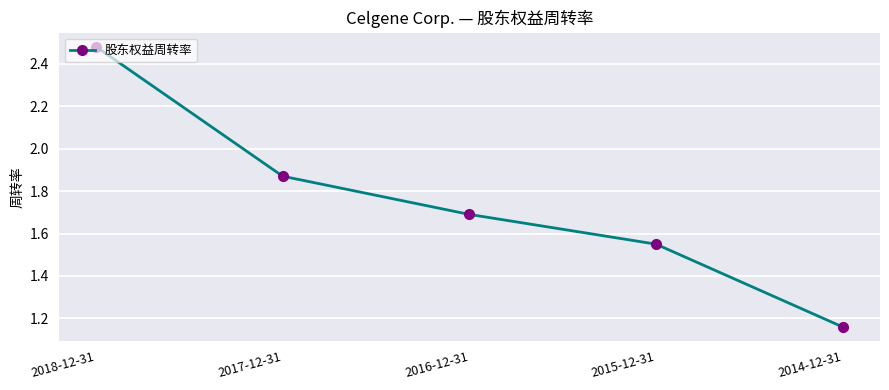

Does the chart have visible grid lines?

Yes